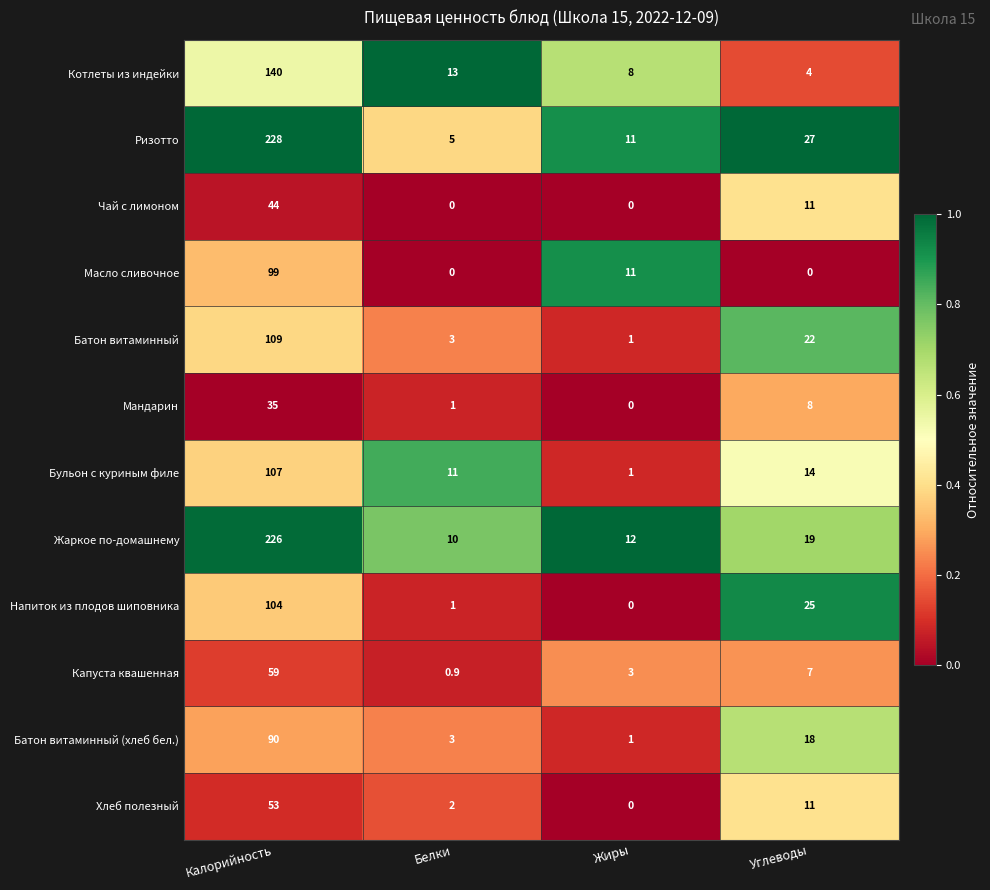

Count the number of data series in this chart.

12